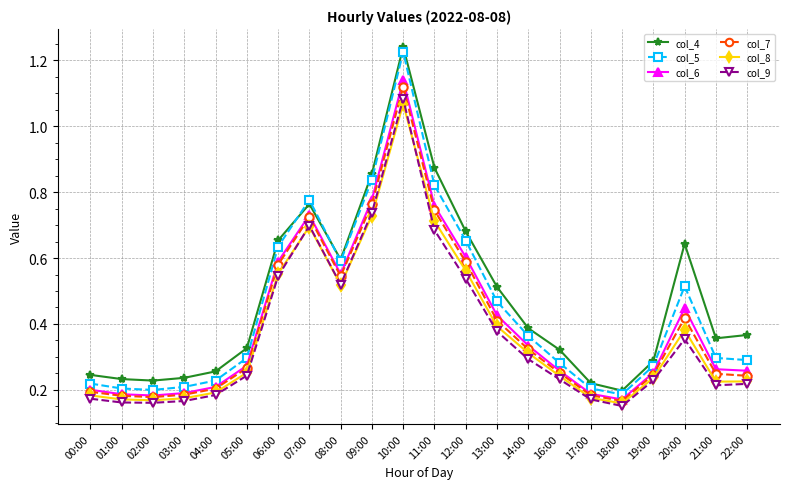

Is it true that col_6 equals 0.3 at 05:00?

True